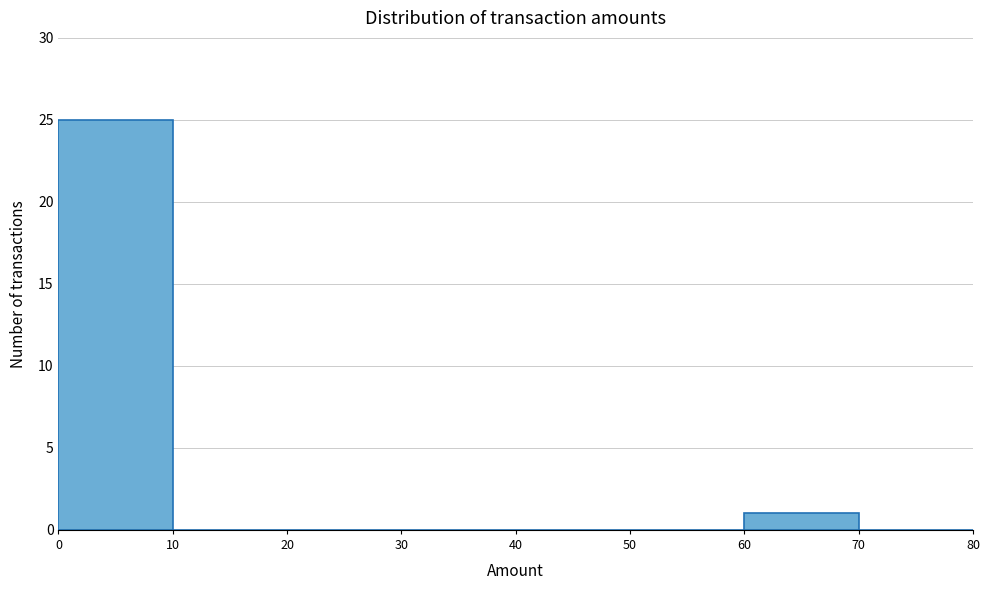

Reading left to right, list every bar in this chart as the range it spans on the x-axis followed by its height. The values are not printed on the chart, so give them approximately, as read against the axis.

0 to 10: 25
10 to 20: 0
20 to 30: 0
30 to 40: 0
40 to 50: 0
50 to 60: 0
60 to 70: 1
70 to 80: 0